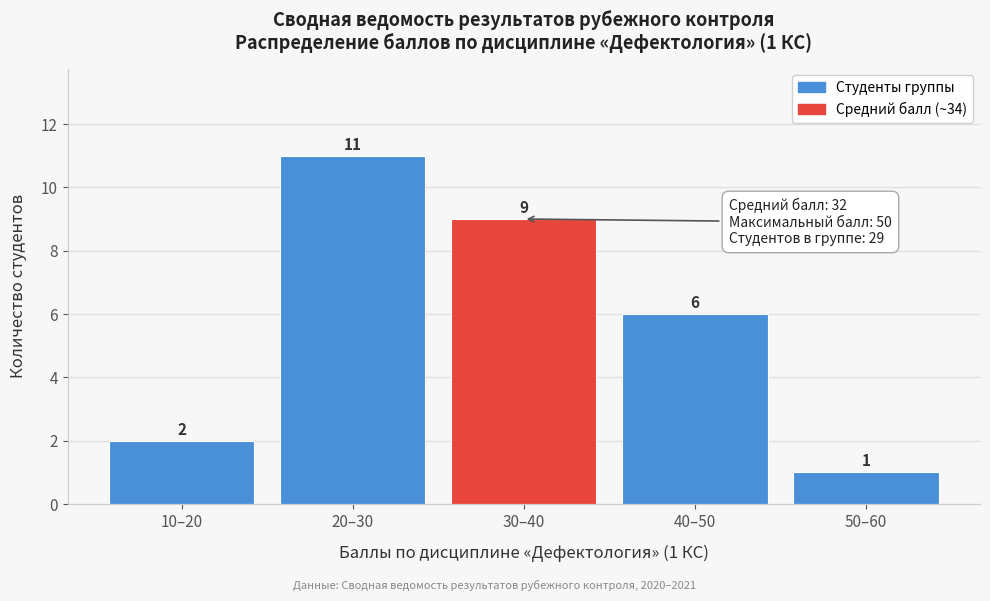

Reading left to right, list all the values displayed in this chart.

10–20=2	20–30=11	30–40=9	40–50=6	50–60=1